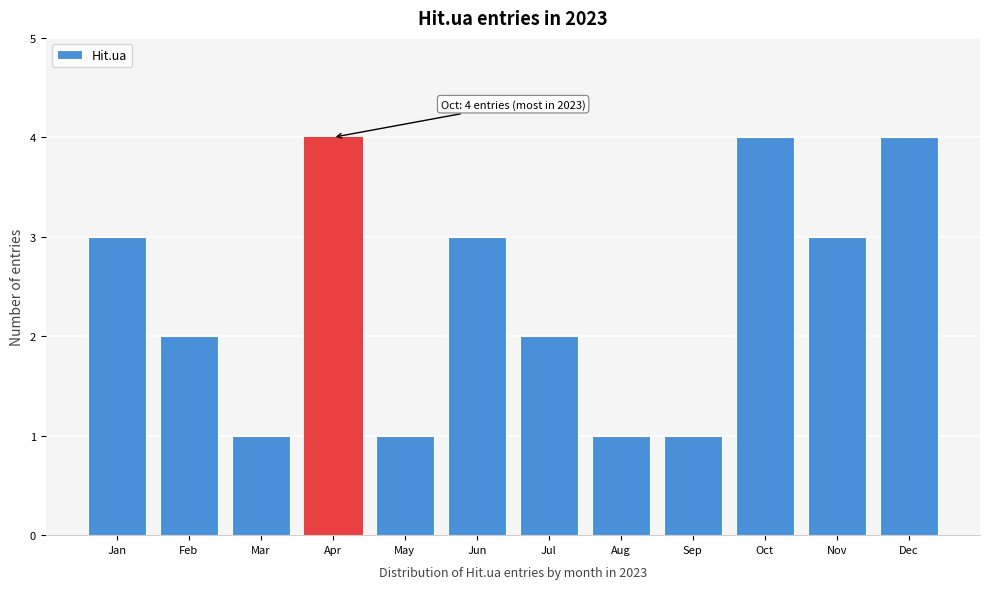

Reading left to right, what are all the values shown in this chart?

3	2	1	4	1	3	2	1	1	4	3	4